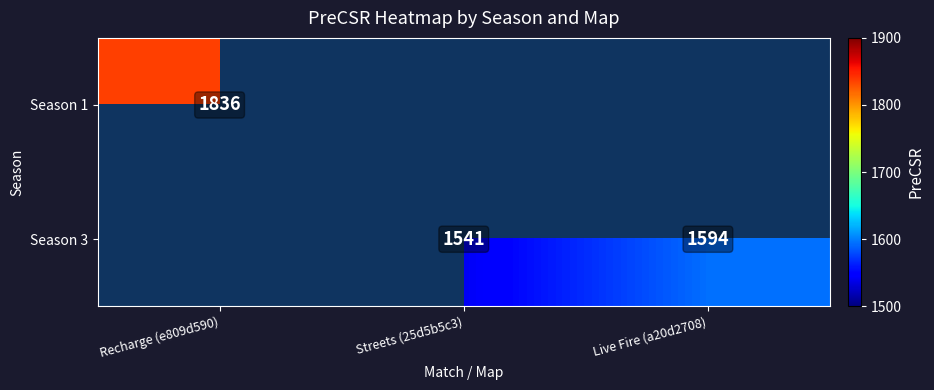

The value of Season 3 at Live Fire (a20d2708) is 892. True or false?

False